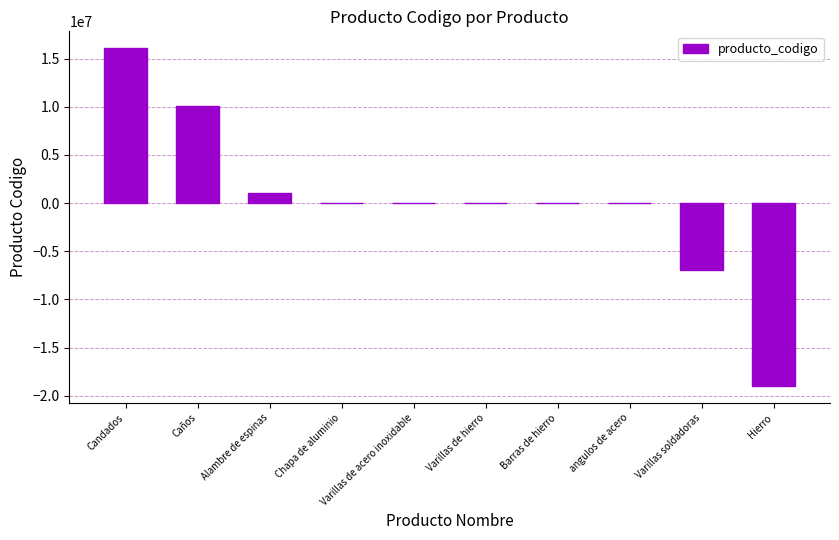

The value at Varillas soldadoras is -6930892. True or false?

True